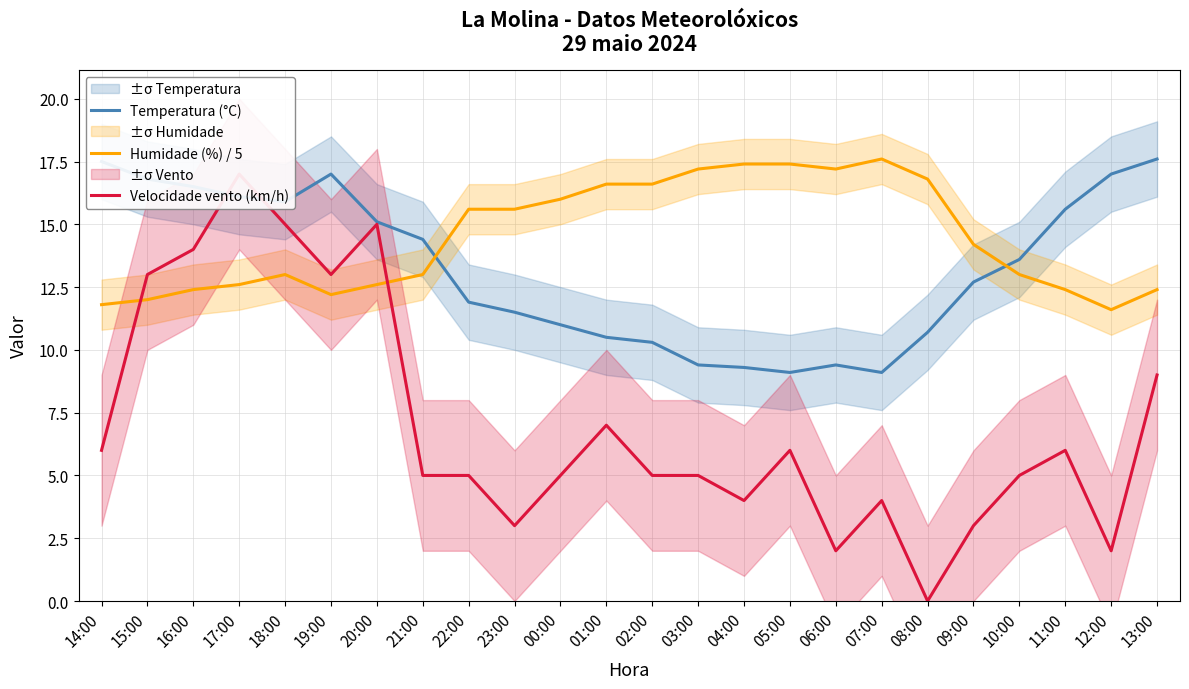

Reading right to left, what are all the values shown in this chart?

Temperatura (°C): 13:00=17.6	12:00=17.0	11:00=15.6	10:00=13.6	09:00=12.7	08:00=10.7	07:00=9.1	06:00=9.4	05:00=9.1	04:00=9.3	03:00=9.4	02:00=10.3	01:00=10.5	00:00=11.0	23:00=11.5	22:00=11.9	21:00=14.4	20:00=15.1	19:00=17.0	18:00=15.9	17:00=16.1	16:00=16.5	15:00=16.8	14:00=17.5
Humidade (%) / 5: 13:00=12.4	12:00=11.6	11:00=12.4	10:00=13.0	09:00=14.2	08:00=16.8	07:00=17.6	06:00=17.2	05:00=17.4	04:00=17.4	03:00=17.2	02:00=16.6	01:00=16.6	00:00=16.0	23:00=15.6	22:00=15.6	21:00=13.0	20:00=12.6	19:00=12.2	18:00=13.0	17:00=12.6	16:00=12.4	15:00=12.0	14:00=11.8
Velocidade vento (km/h): 13:00=9.0	12:00=2.0	11:00=6.0	10:00=5.0	09:00=3.0	08:00=0.0	07:00=4.0	06:00=2.0	05:00=6.0	04:00=4.0	03:00=5.0	02:00=5.0	01:00=7.0	00:00=5.0	23:00=3.0	22:00=5.0	21:00=5.0	20:00=15.0	19:00=13.0	18:00=15.0	17:00=17.0	16:00=14.0	15:00=13.0	14:00=6.0